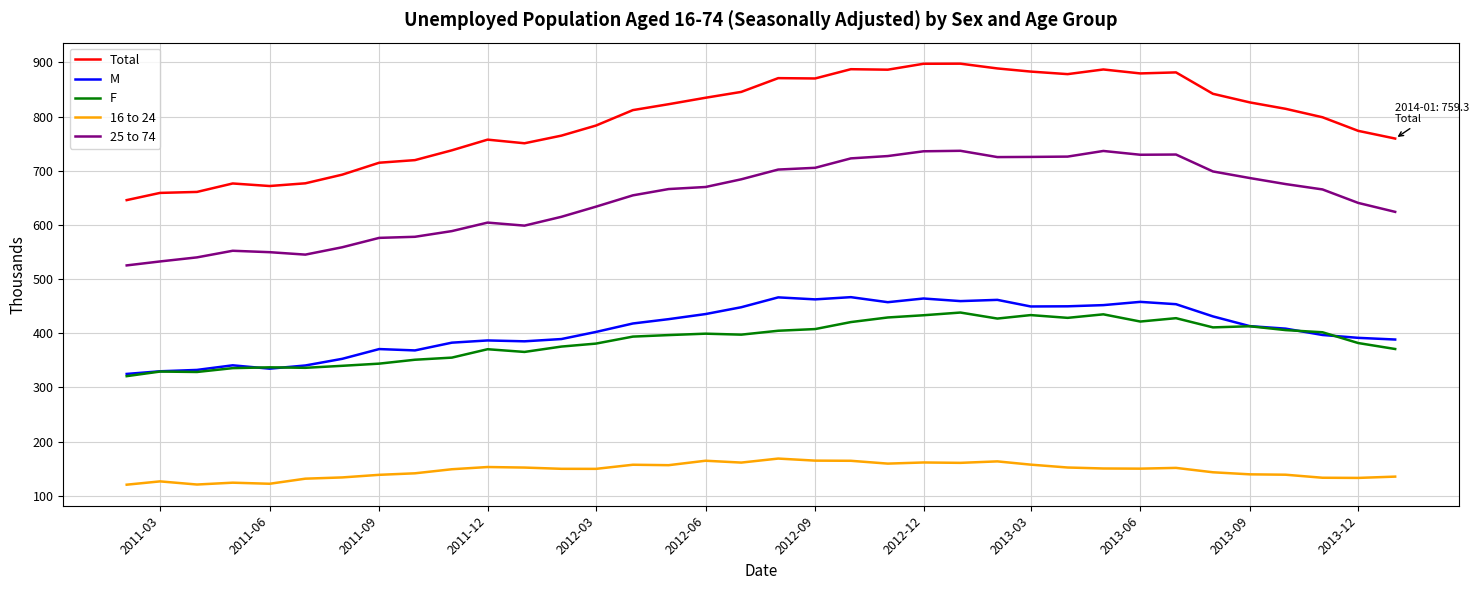

What is the highest value of the M series?

466.6